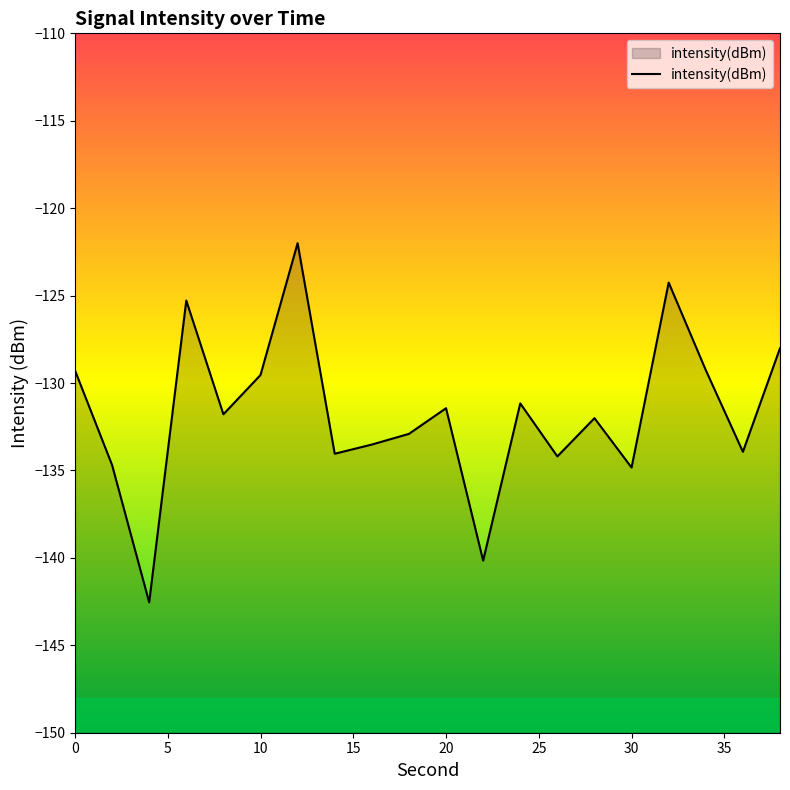

How many lines are shown in the chart?

1